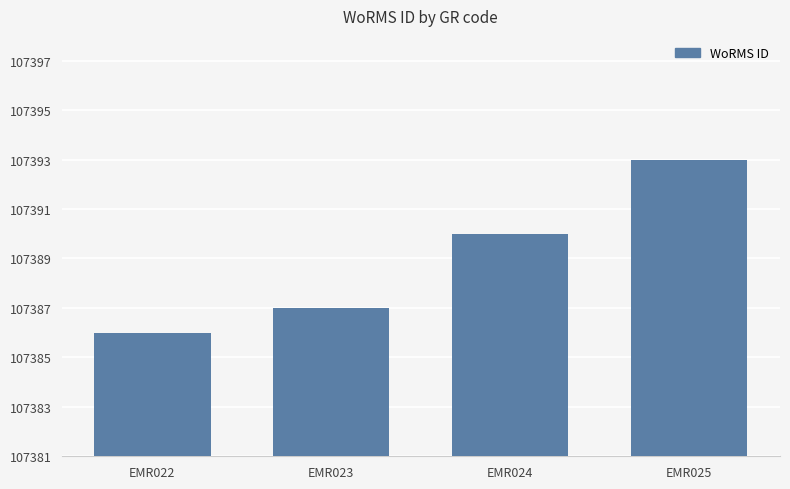

List the labels in order of value, smallest first.

EMR022, EMR023, EMR024, EMR025